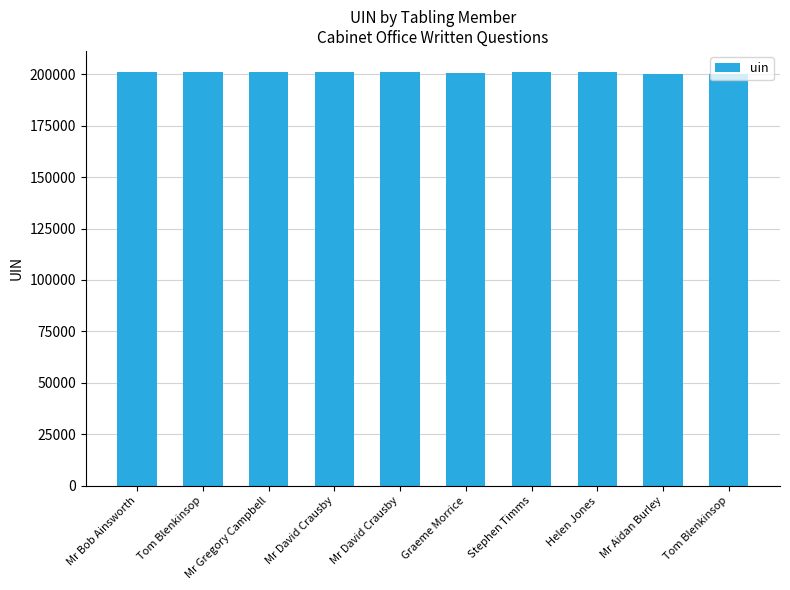

Does the chart contain any negative values?

No